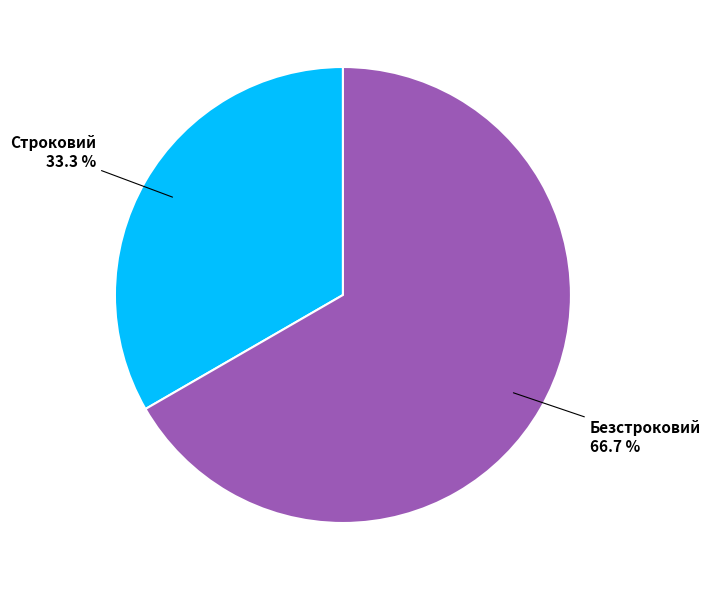

Is there a majority slice in this chart?

Yes